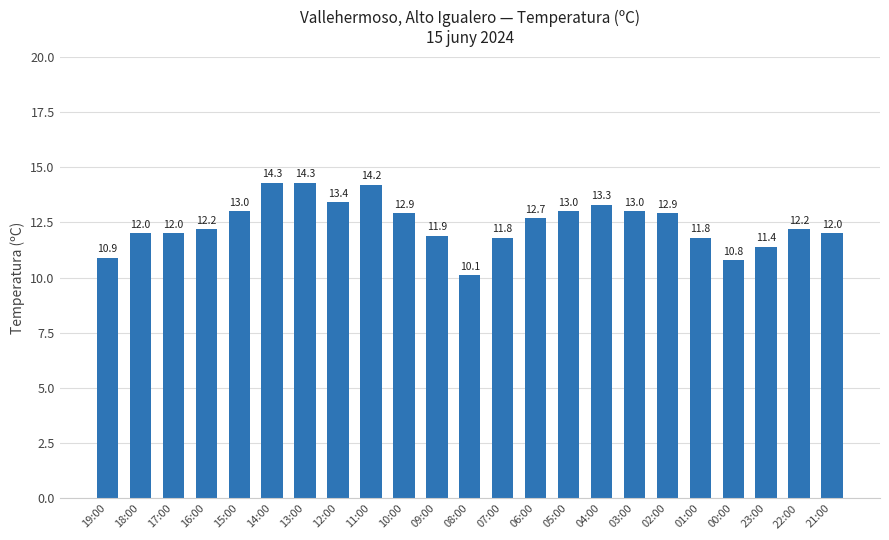

What is the smallest value displayed?

10.1